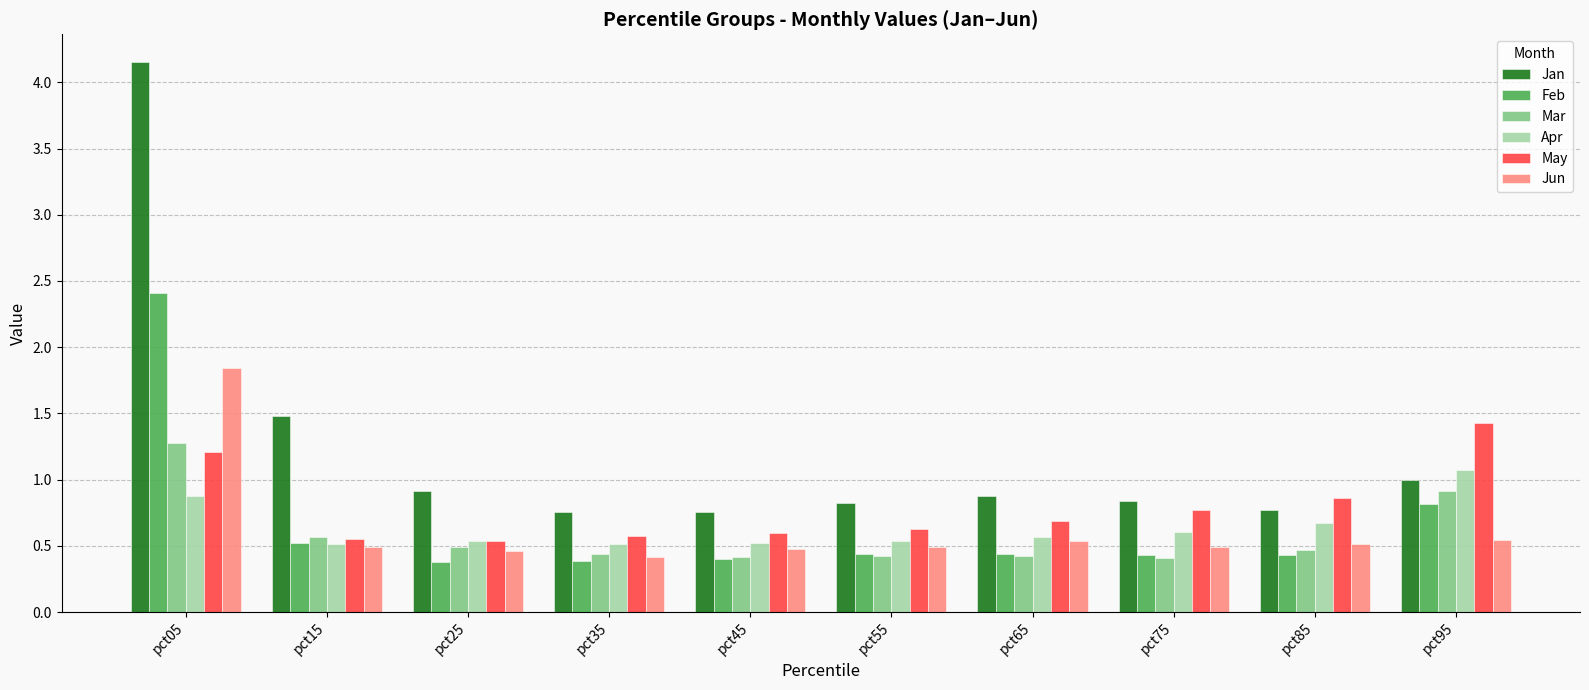

What is the difference between the second highest and minimum values in the Jan series?

0.7